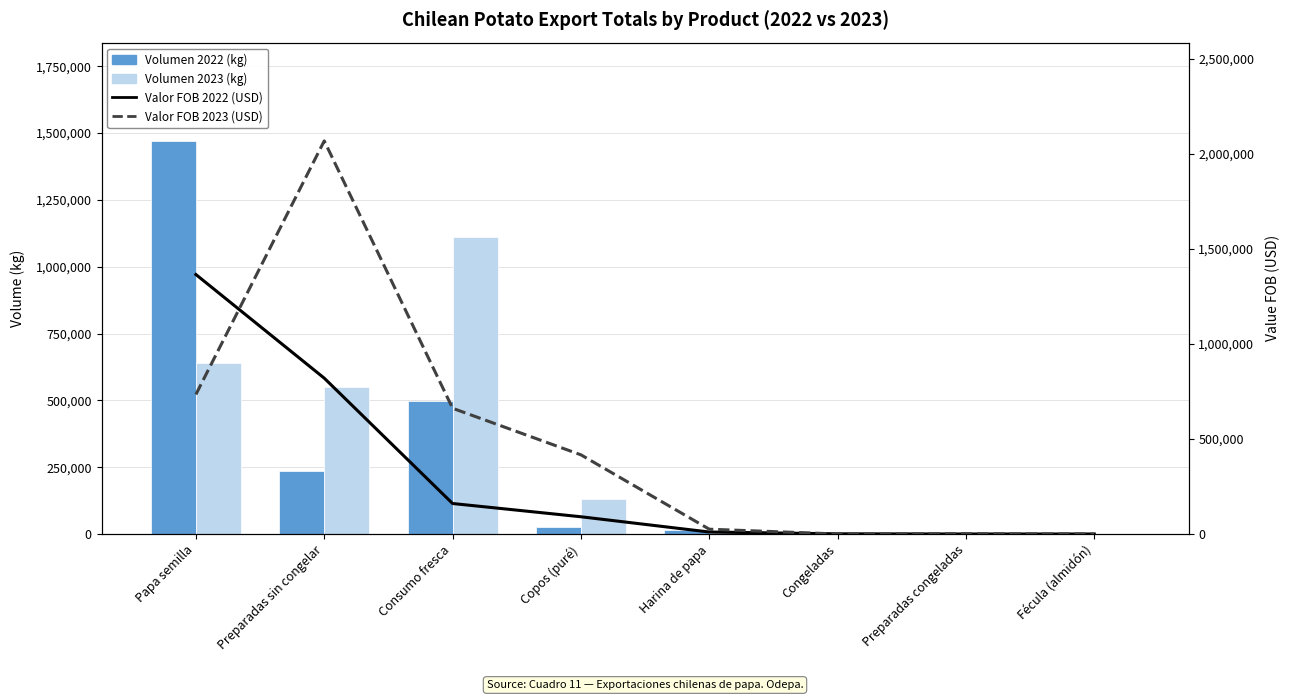

What is the difference between the maximum and minimum values in the Volumen 2022 (kg) series?

1470500.0